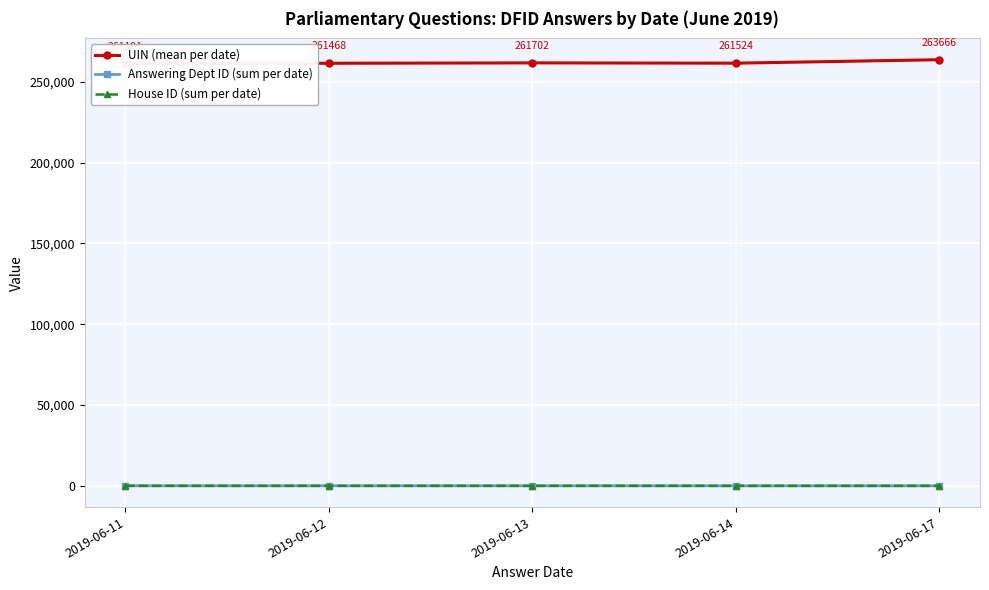

Reading left to right, transcribe all the data shown in this chart.

UIN (mean per date): 261191	261468	261702	261524	263666
Answering Dept ID (sum per date): 40	40	40	20	20
House ID (sum per date): 2	2	2	1	1